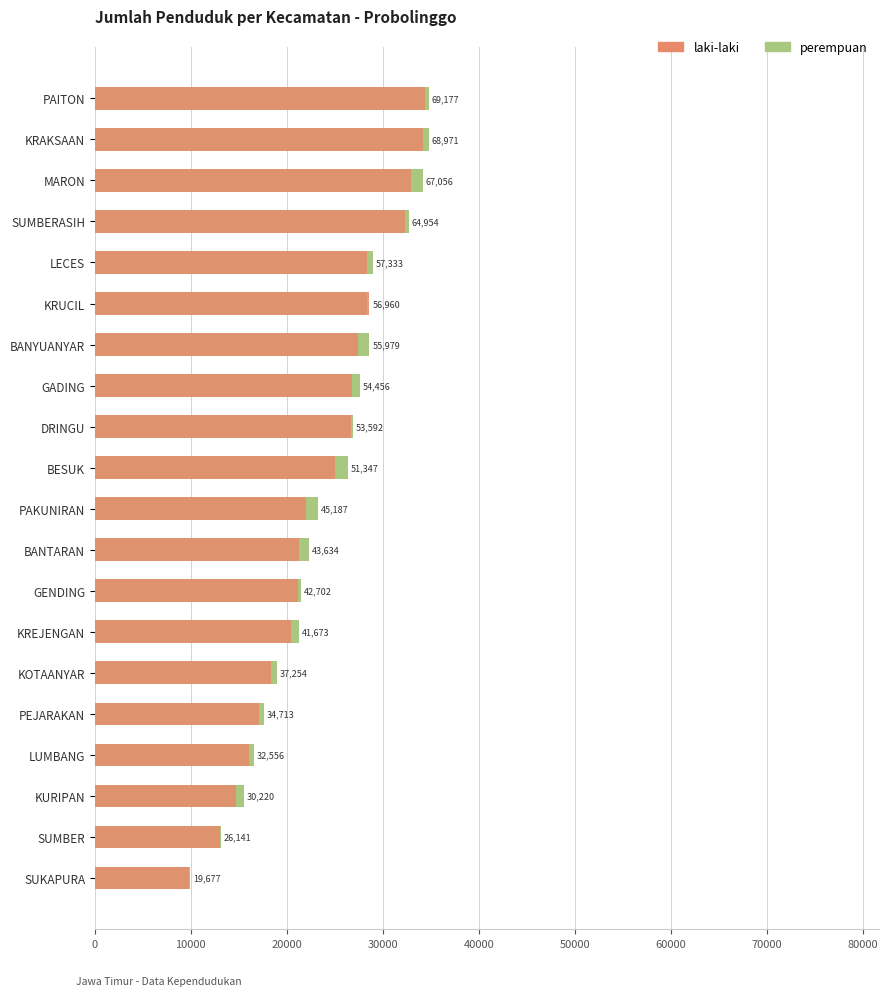

How many groups of bars are there?

20